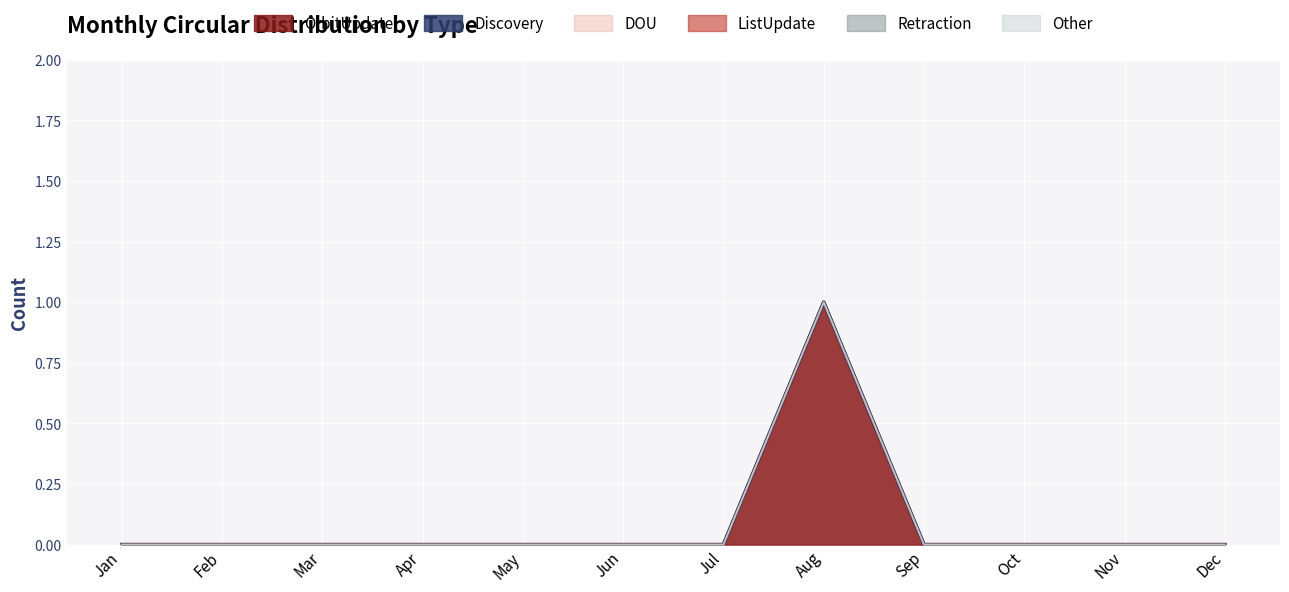

Rank the series by their maximum value, from lowest to highest.

Discovery, DOU, ListUpdate, Retraction, Other, OrbitUpdate